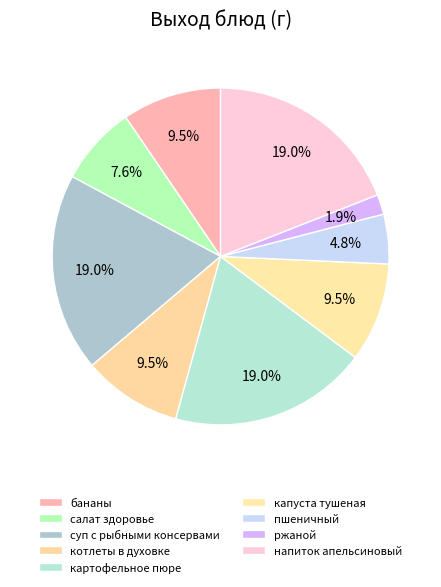

Is it true that капуста тушеная is 23% of the pie?

False